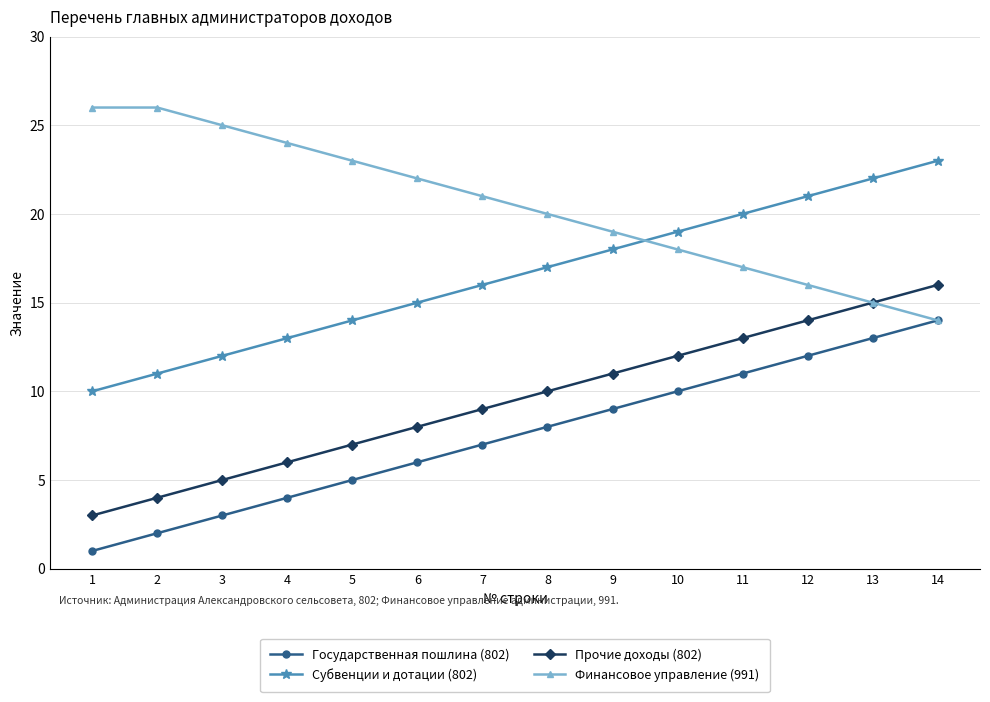

What is the average value of the Финансовое управление (991) series?

20